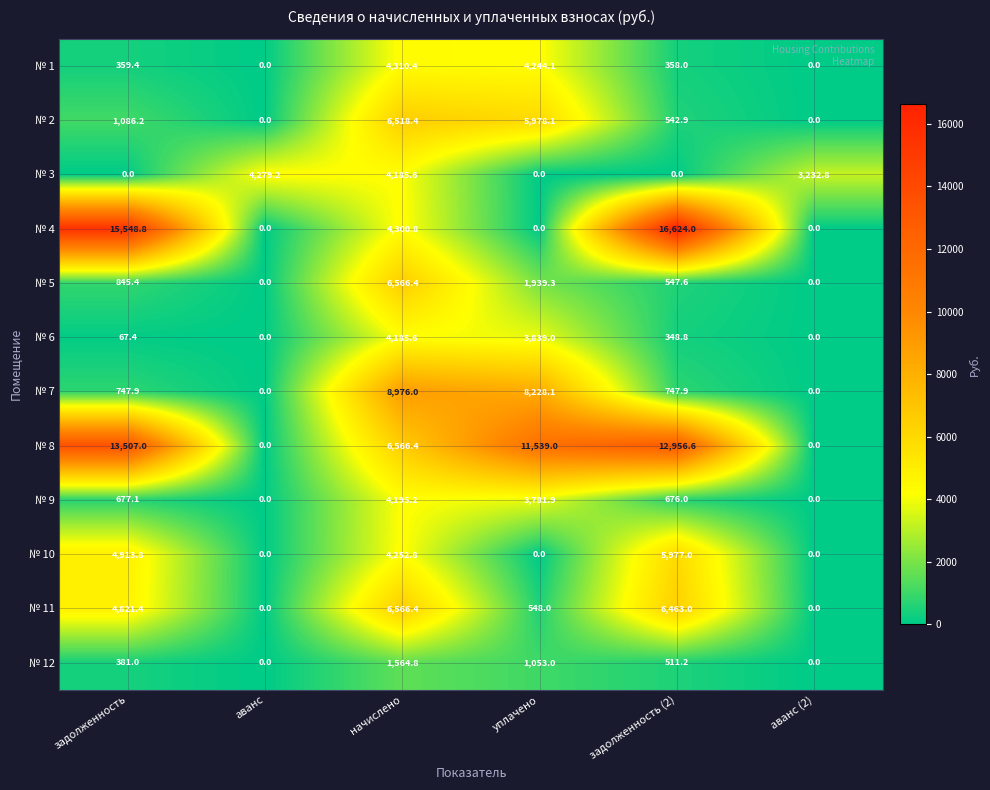

At which label does № 8 first exceed 11539?

задолженность